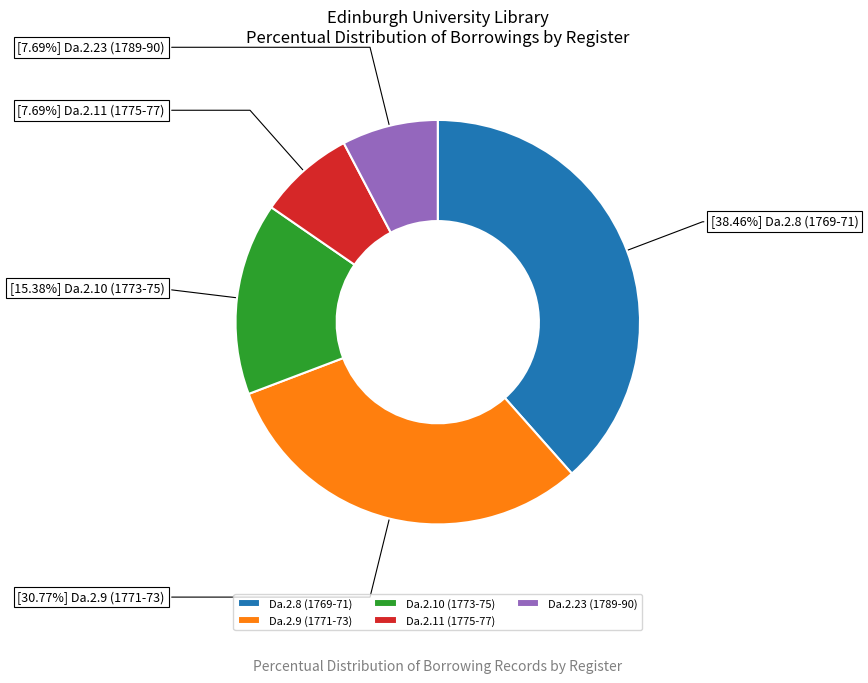

Approximately how many times larger is the value at Da.2.9 (1771-73) compared to Da.2.8 (1769-71)?

0.8